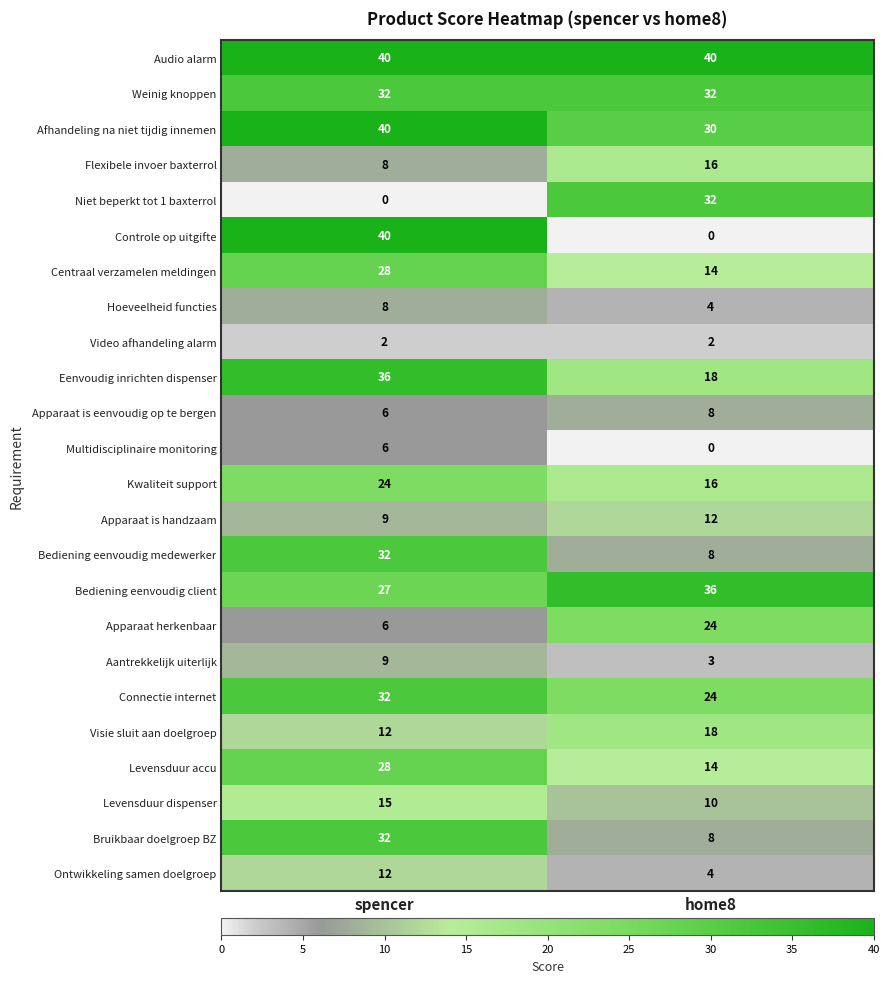

What is the total value across all series at home8?

373